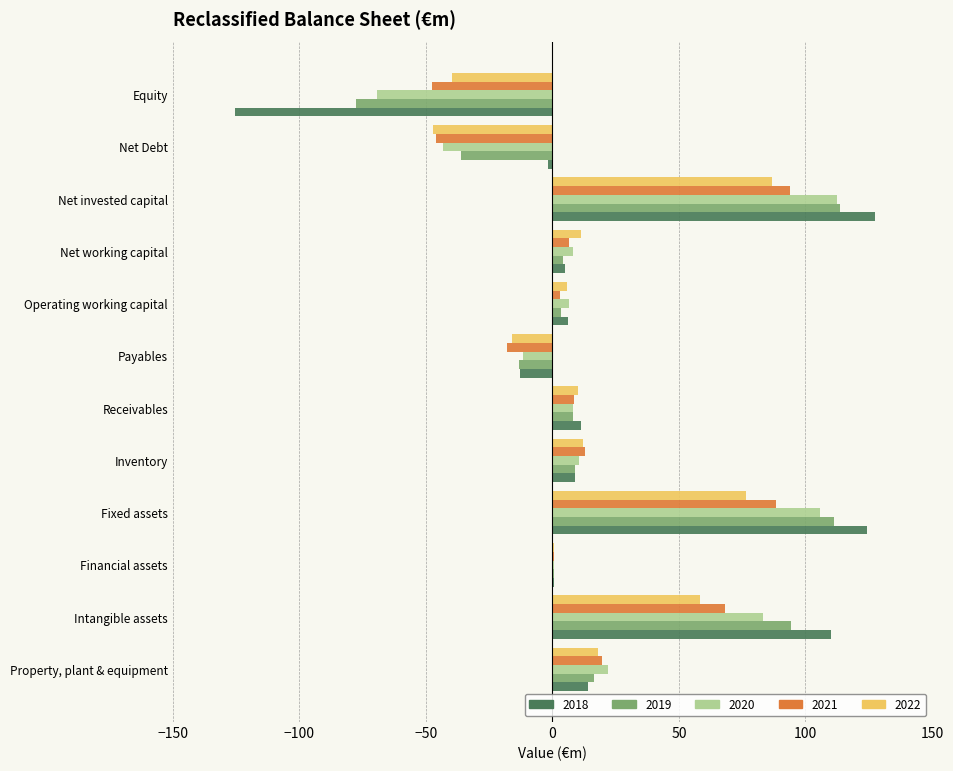

What is the highest value of the 2020 series?

112.6